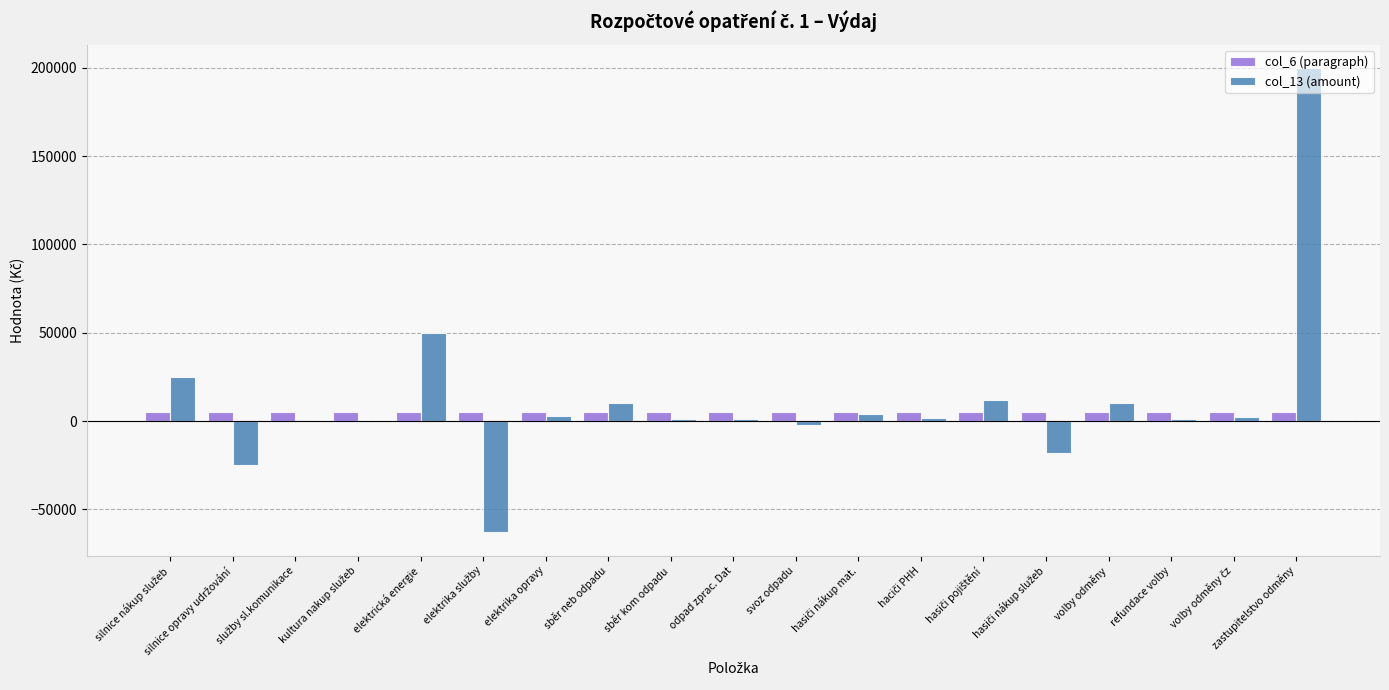

The col_13 (amount) series shows 74072 at elektrická energie. True or false?

False